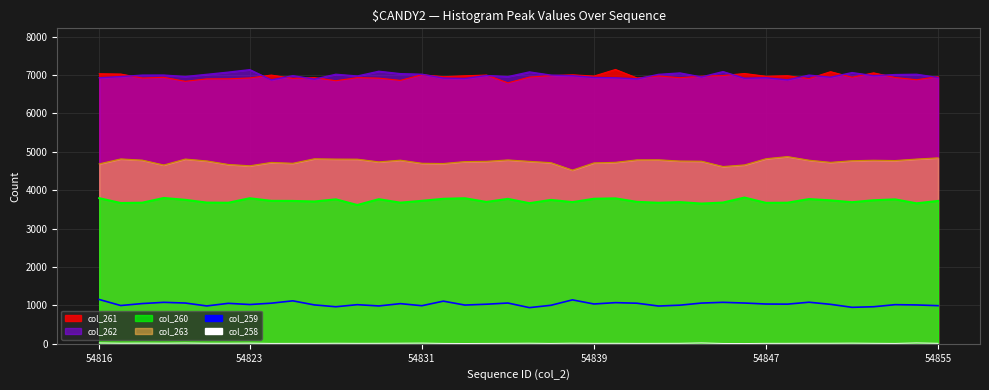

True or false: col_262 line and col_263 line intersect in this chart.

False